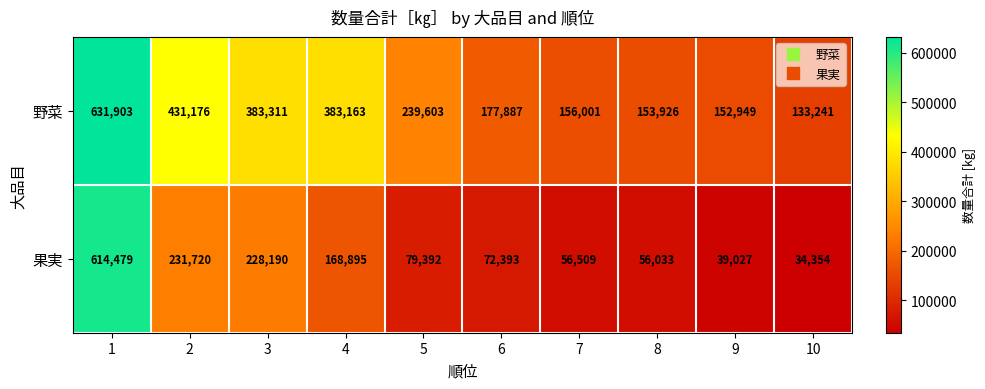

What is the greatest value displayed?

631903